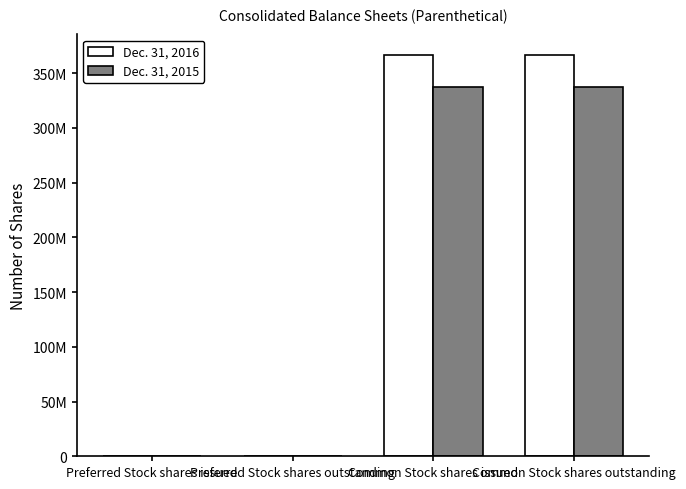

Which series has the largest total across all categories?

Dec. 31, 2016